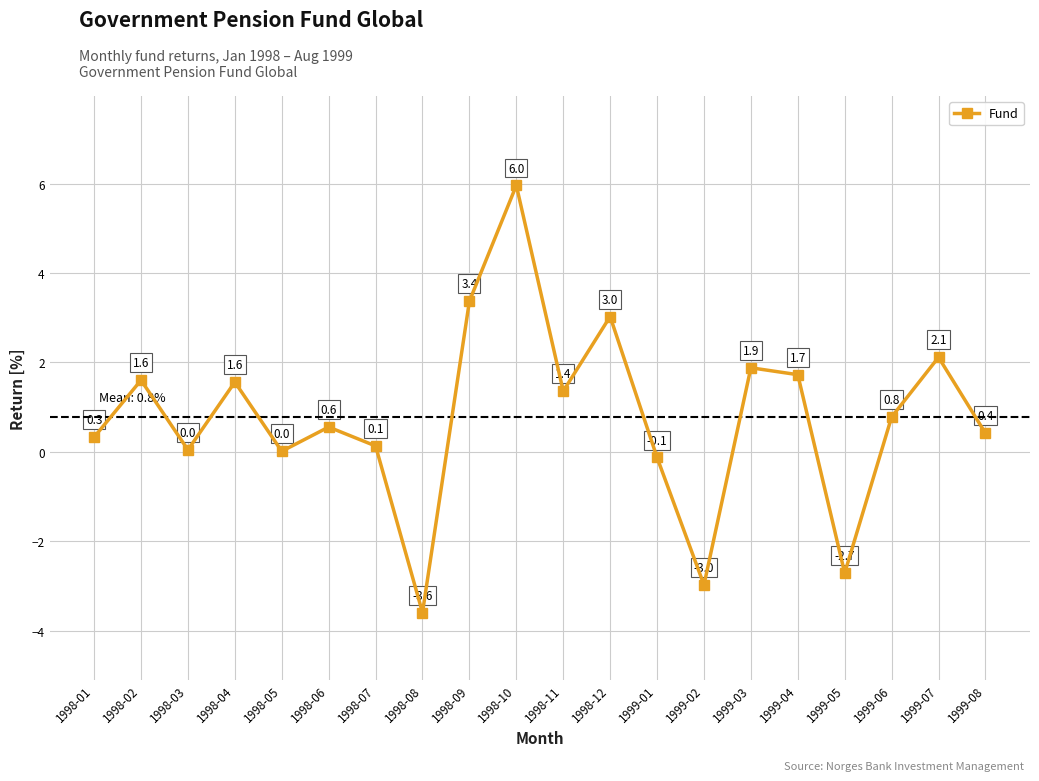

Approximately how many times larger is the value at 1998-11 compared to 1999-03?

0.7